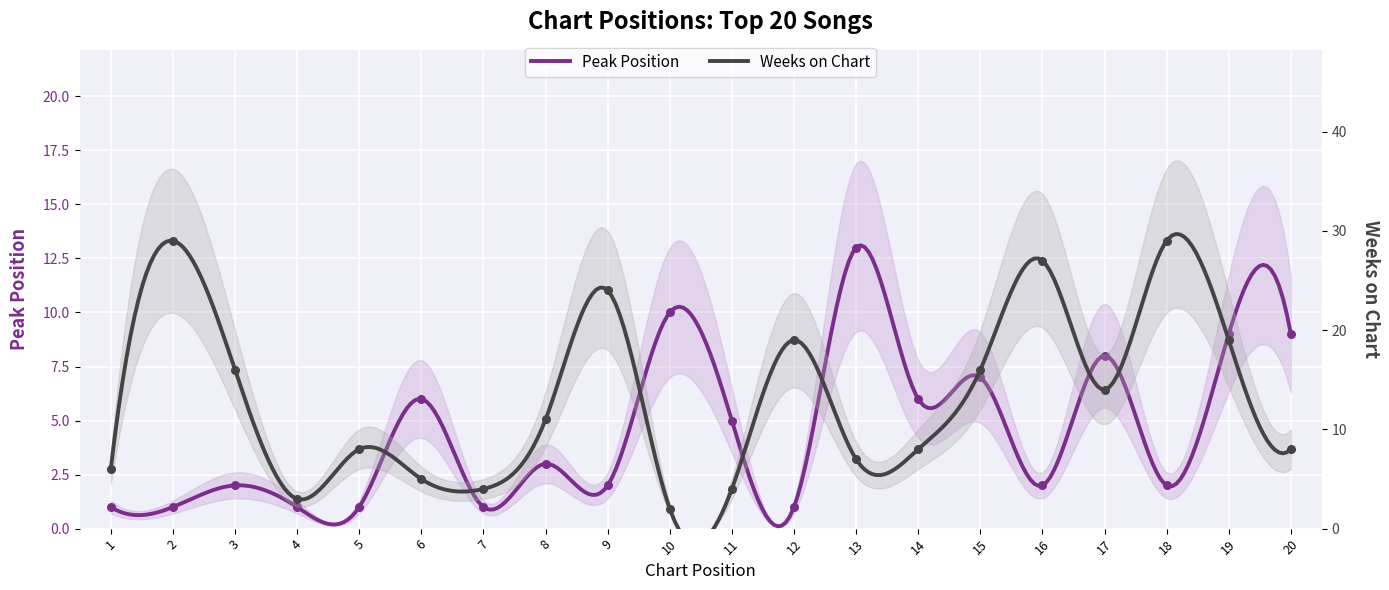

Which series reaches the maximum Y coordinate?

Weeks on Chart